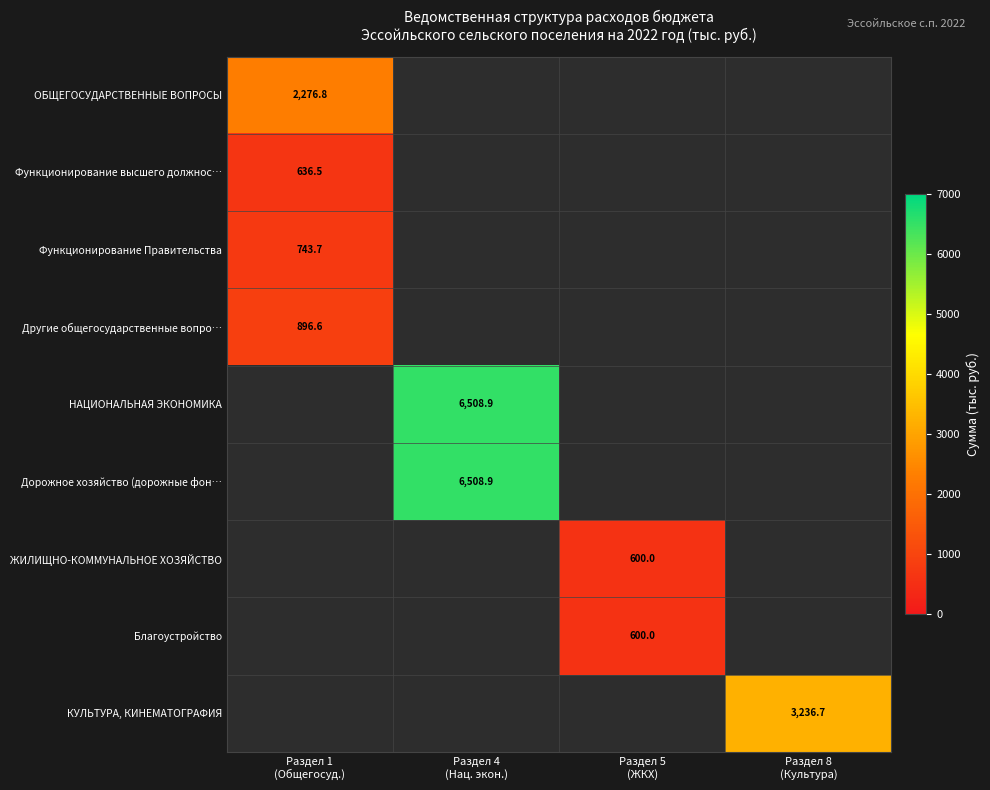

How many values in Дорожное хозяйство (дорожные фон… are above zero?

1